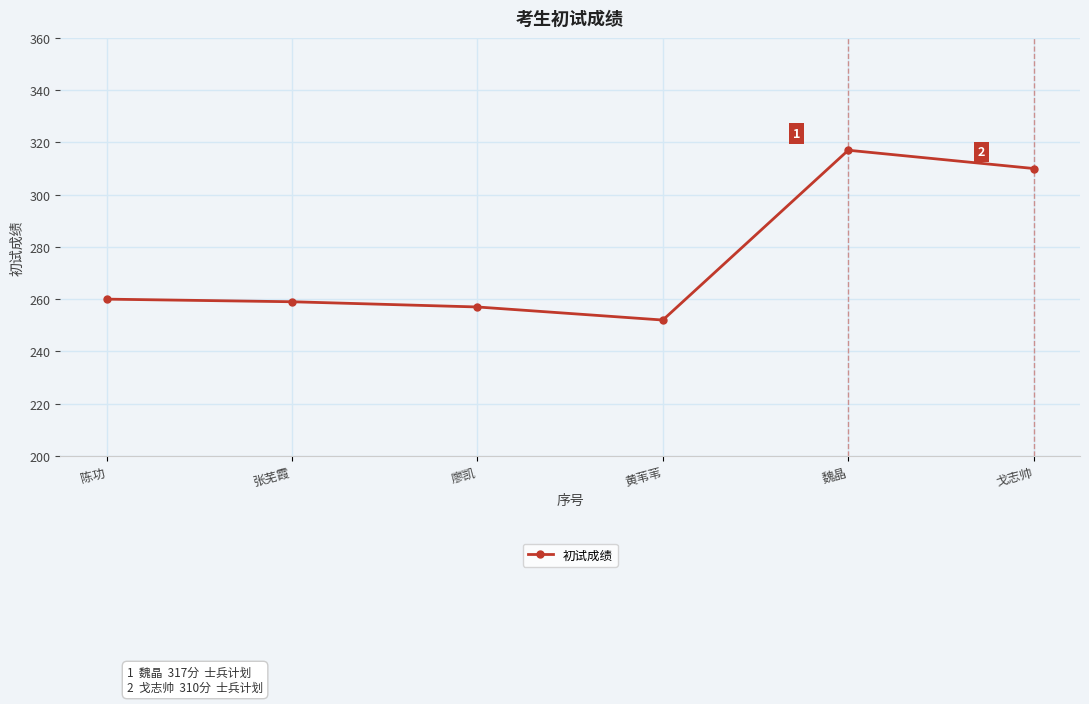

Reading left to right, list all the values displayed in this chart.

陈功=260	张芜霞=259	廖凯=257	黄苇苇=252	魏晶=317	戈志帅=310